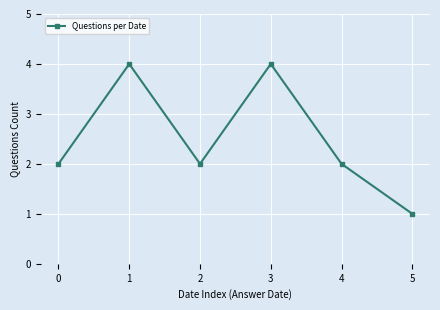

What is the sum of all values?

15